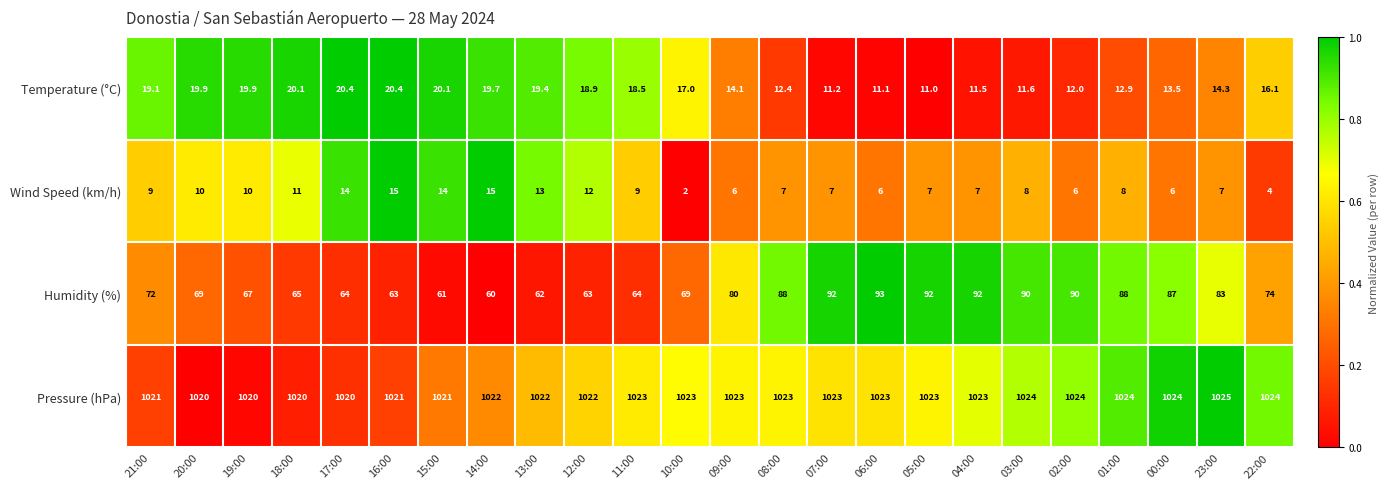

The Temperature (°C) series shows 3.3 at 22:00. True or false?

False